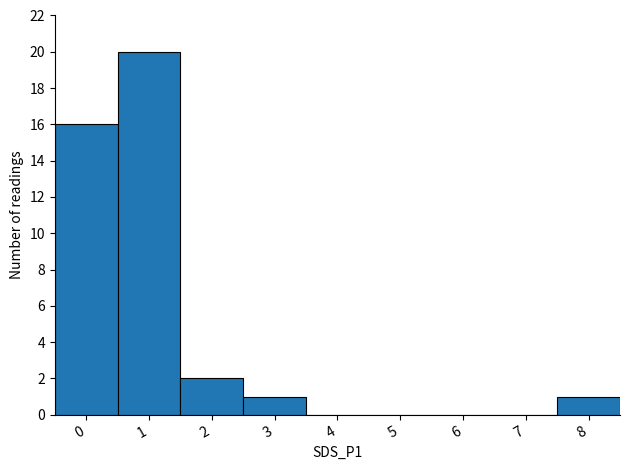

What is the maximum value shown in the chart?

20